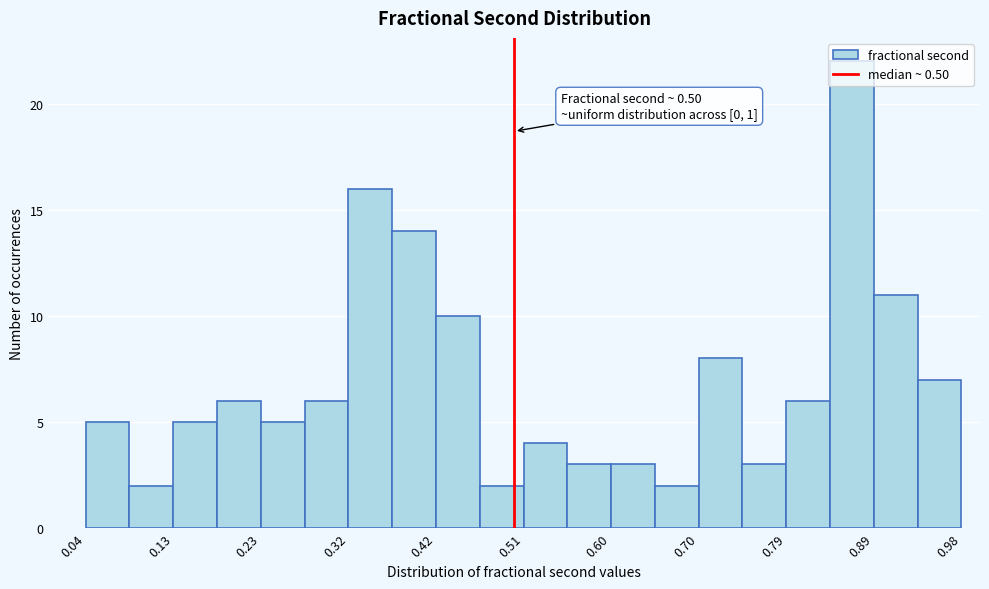

Which range on the x-axis has the tallest bar?

0.839 to 0.886